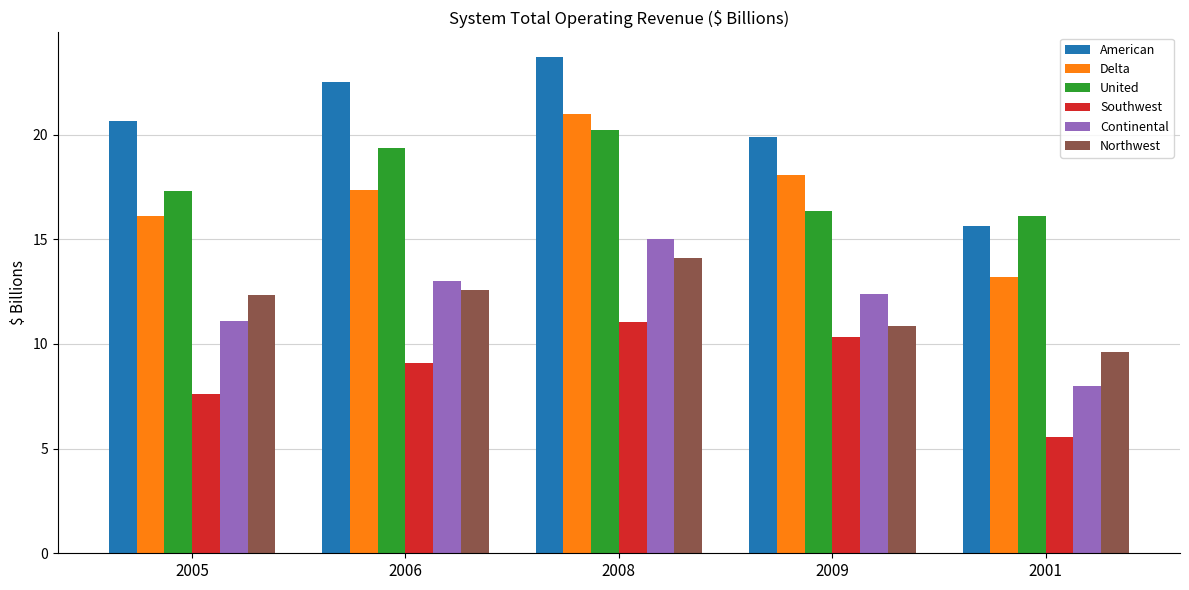

What is the minimum value shown in the chart?

5.6